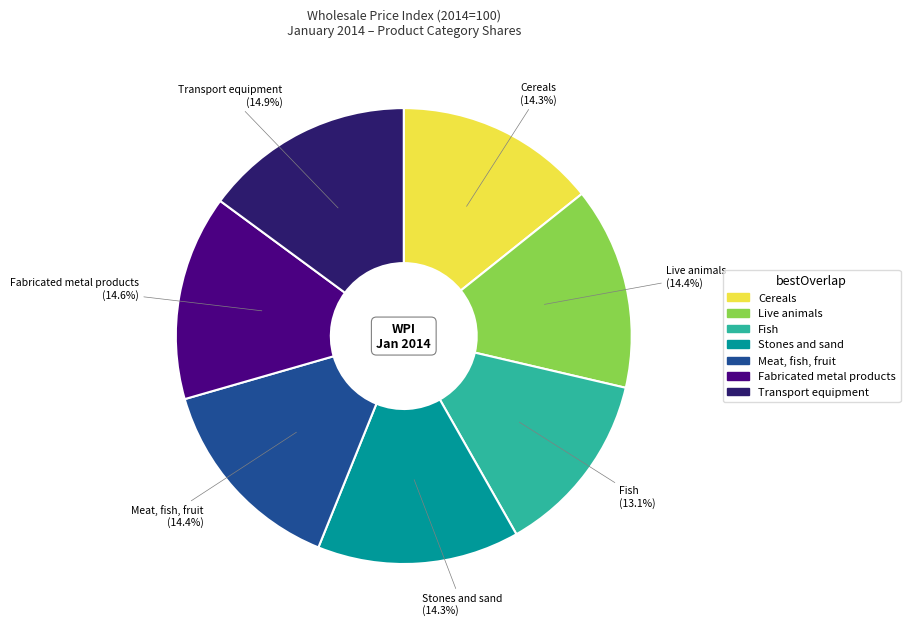

How many slices are in this pie chart?

7